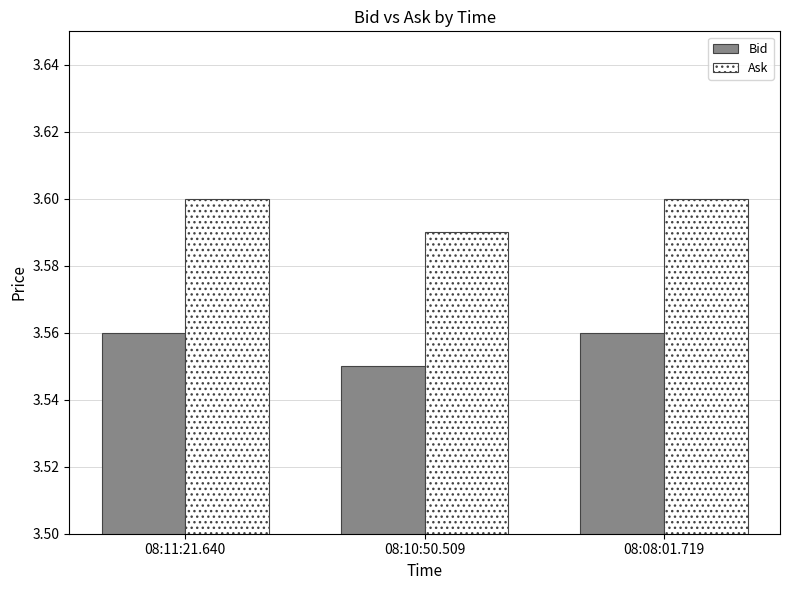

What is the label of the 1st bar from the right?

08:08:01.719